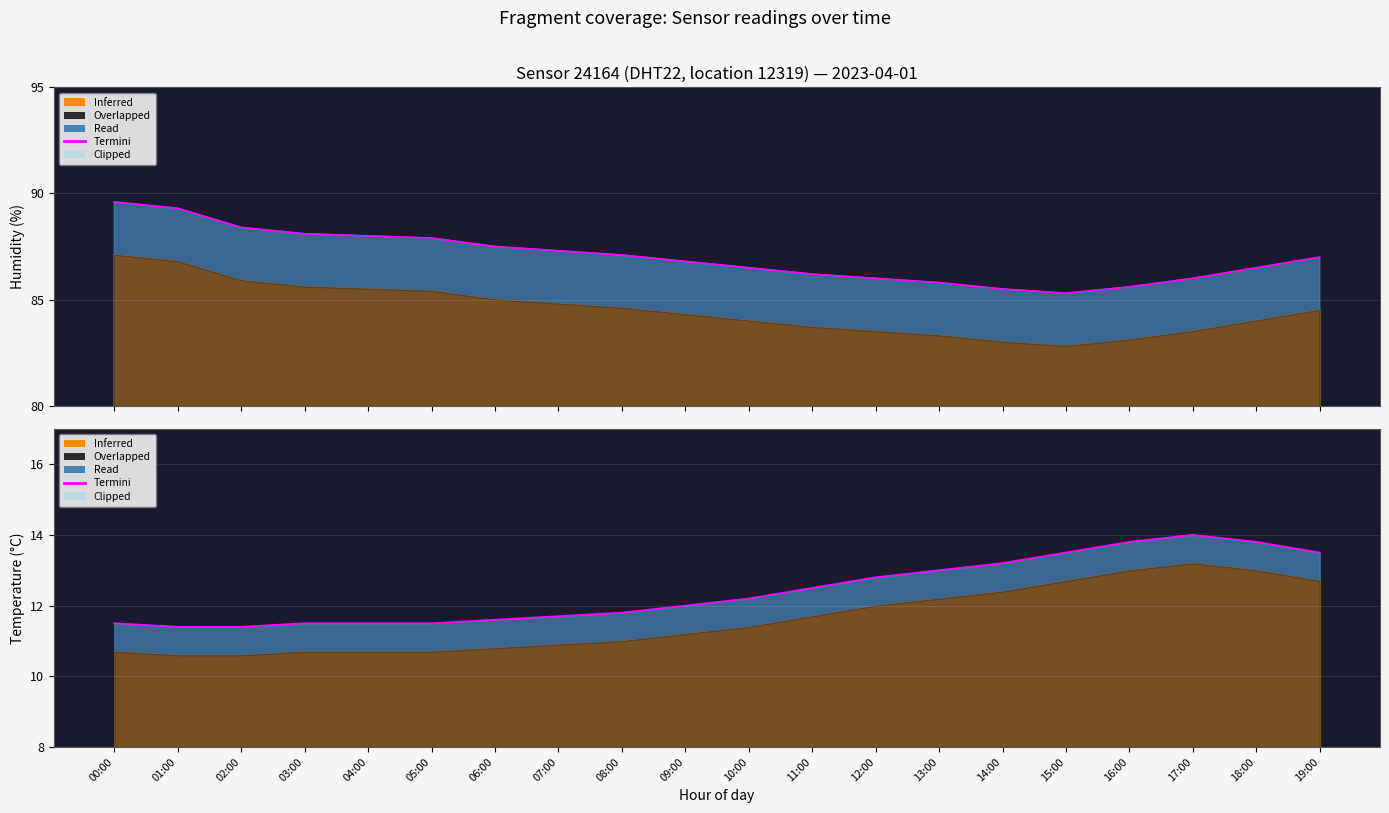

True or false: temperature and humidity cross at least once.

False